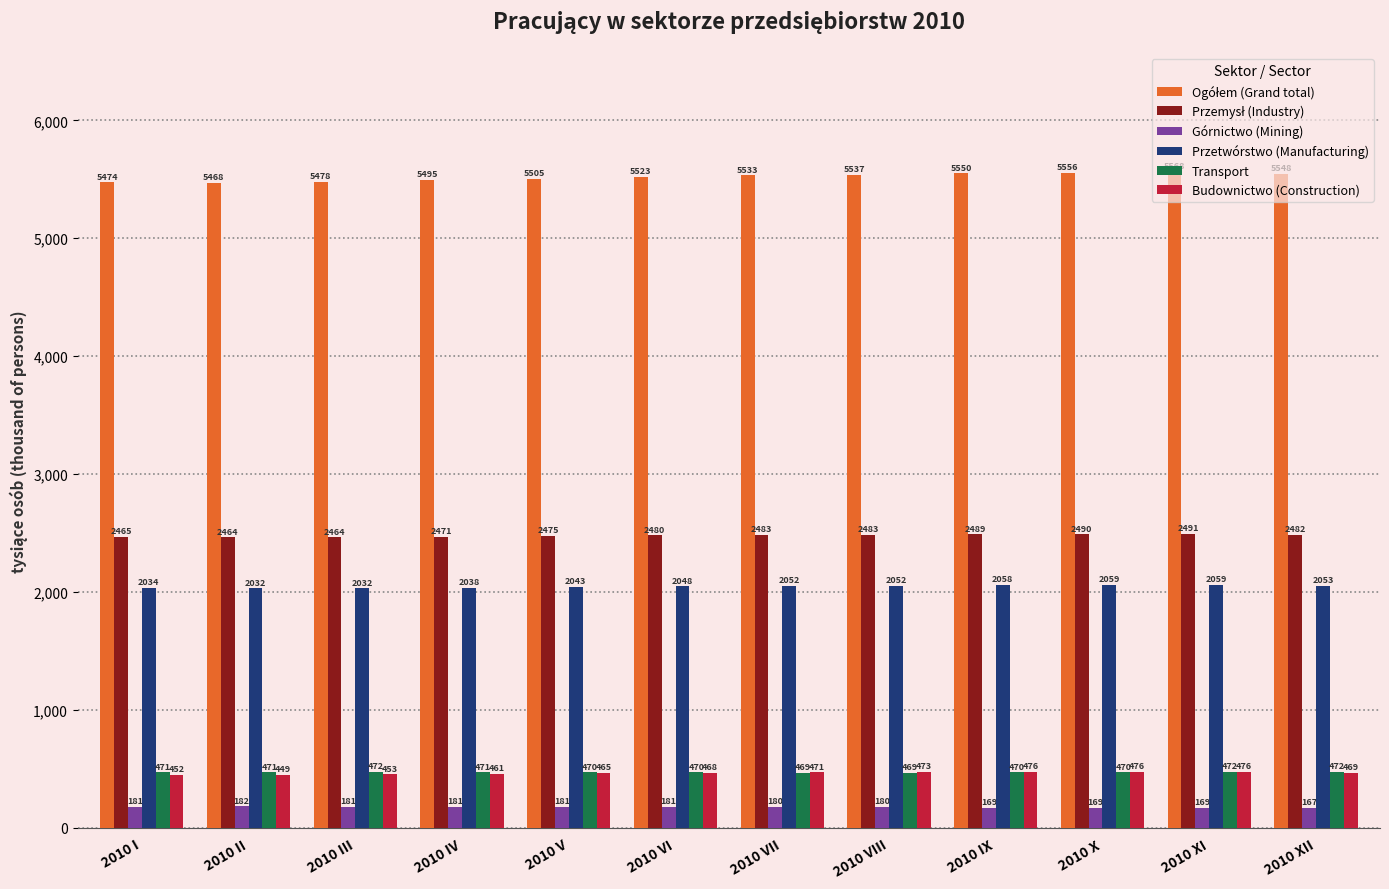

The value of Transport at 2010 I is 471. True or false?

True